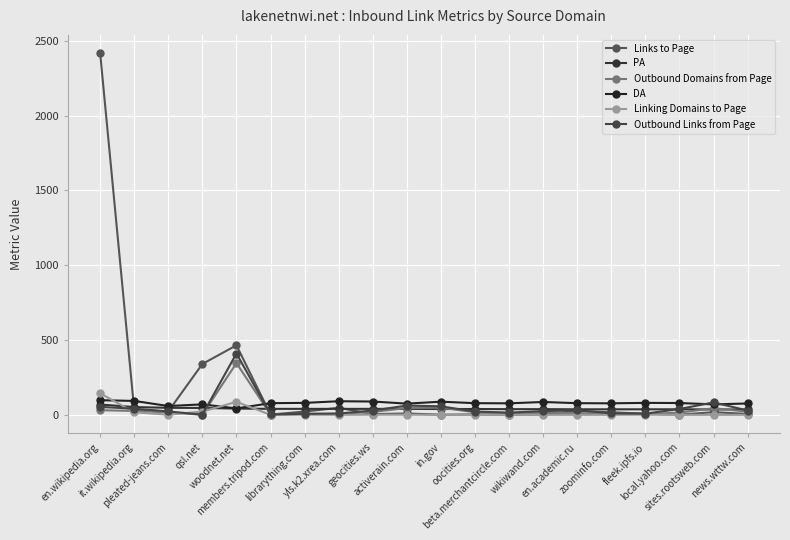

How many lines are shown in the chart?

6